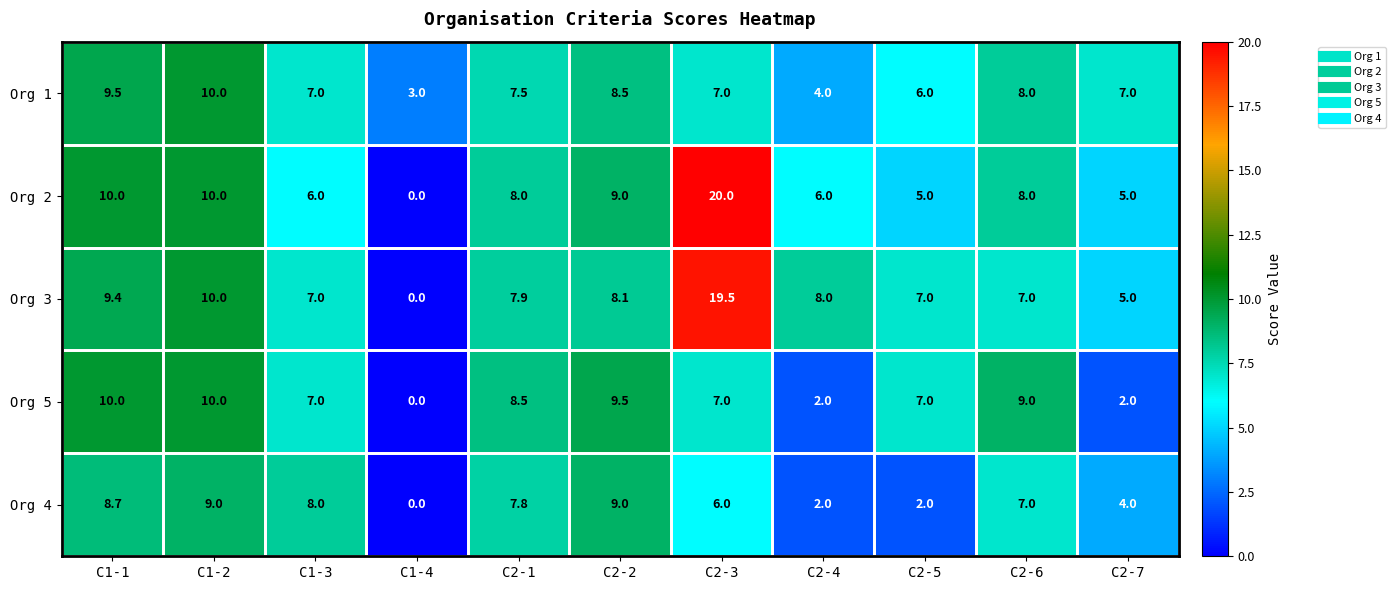

How many data points does each series have?

11